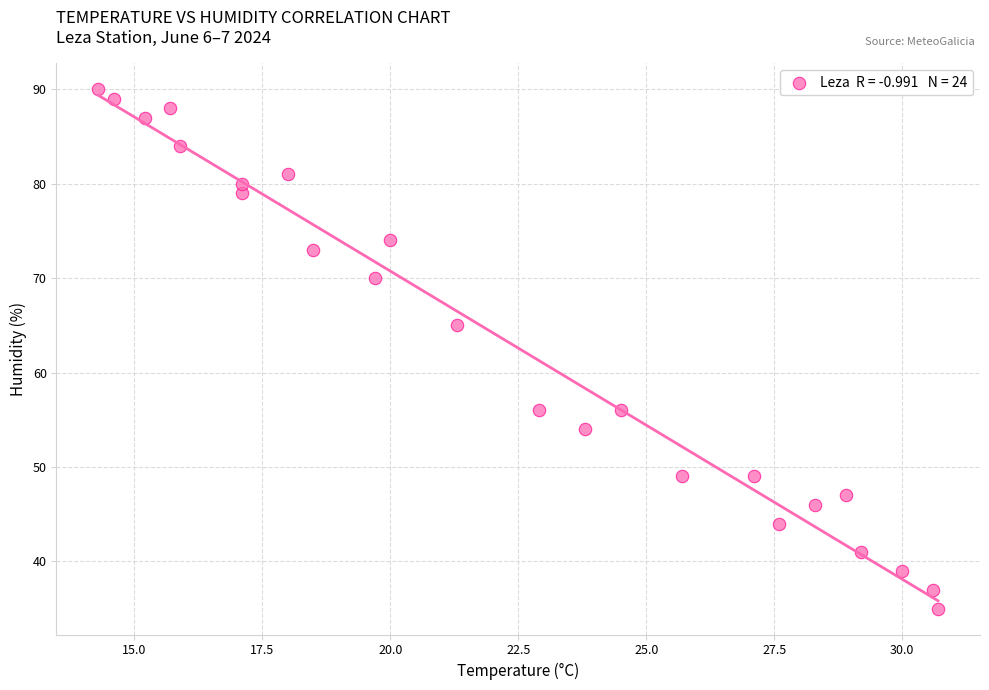

What Y value in the scatter plot is closest to 62?

65